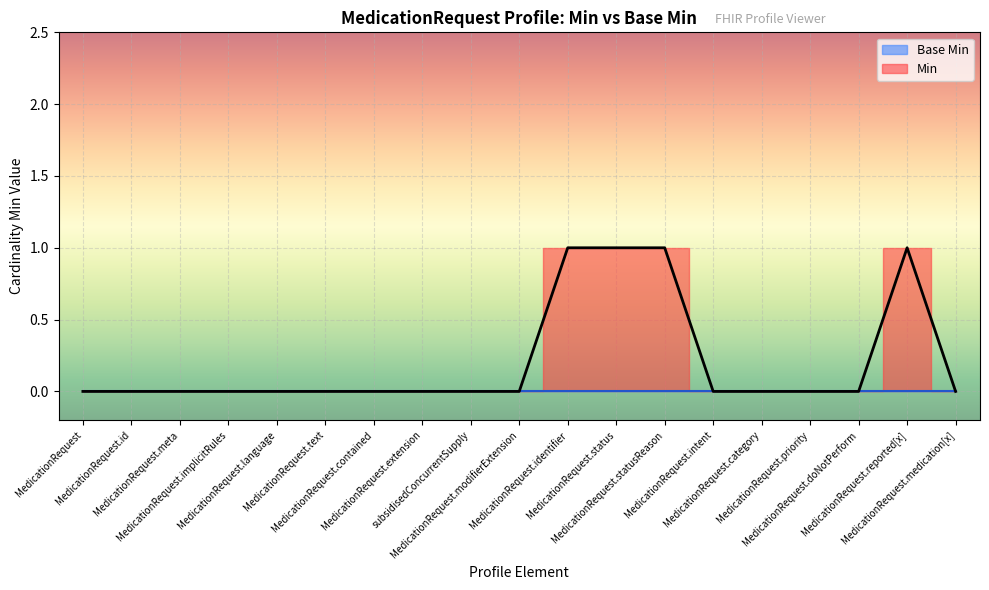

Reading left to right, what are all the values shown in this chart?

0	0	0	0	0	0	0	0	0	0	1	1	1	0	0	0	0	1	0